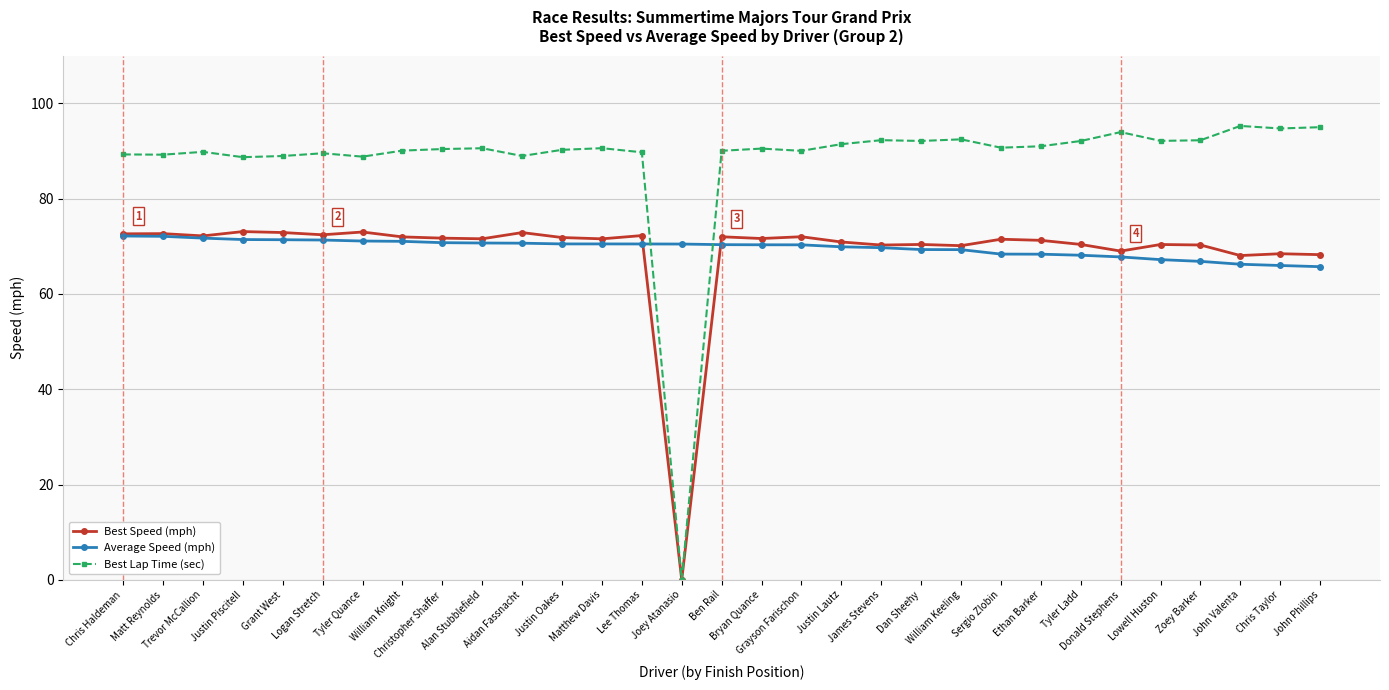

What is the label of the 10th point from the left?

Alan Stubblefield